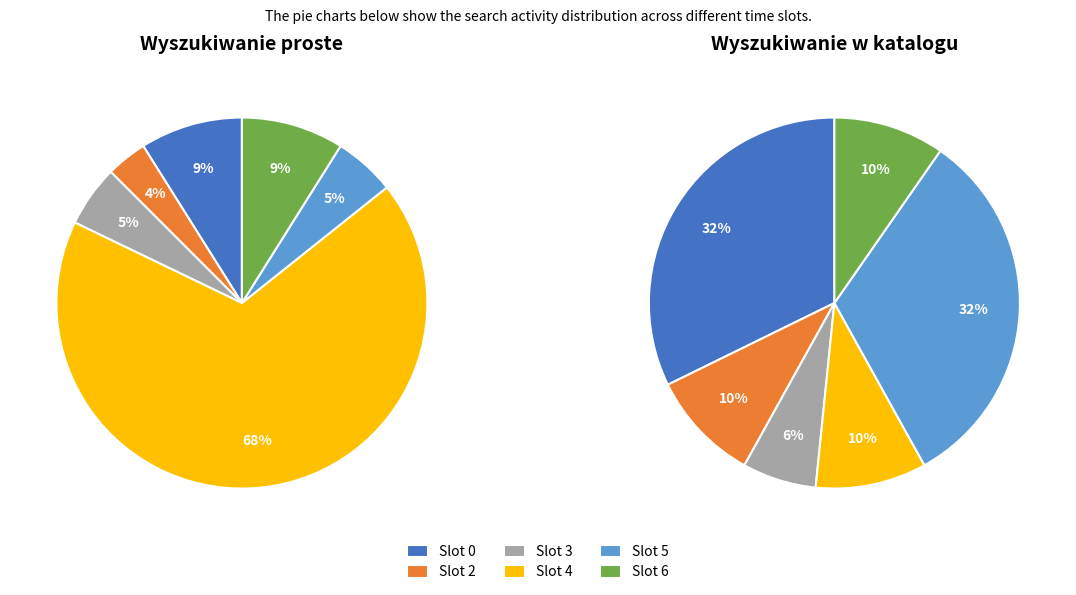

To the nearest percent, what percentage of the pie is 9?

6%